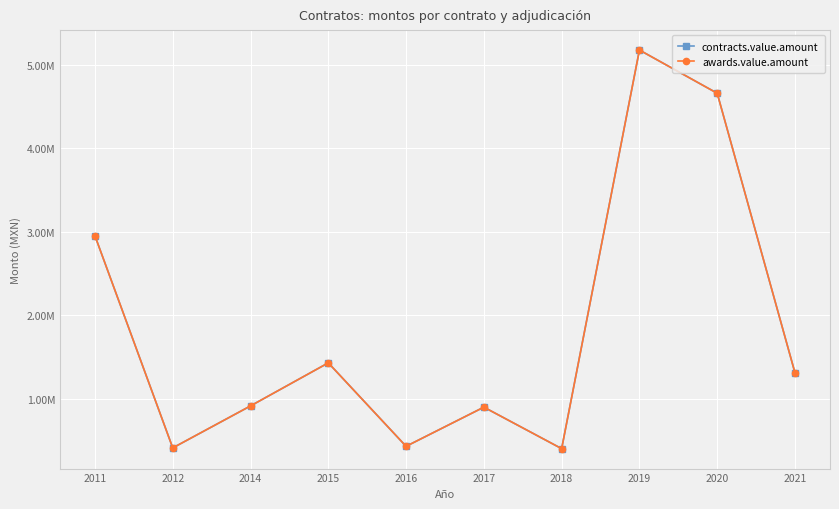

Does the chart have visible grid lines?

Yes